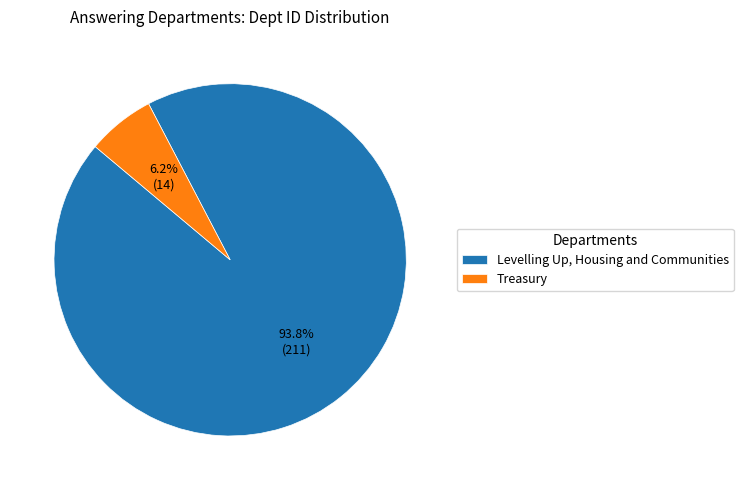

Approximately how many times larger is the value at Treasury compared to Levelling Up, Housing and Communities?

0.1